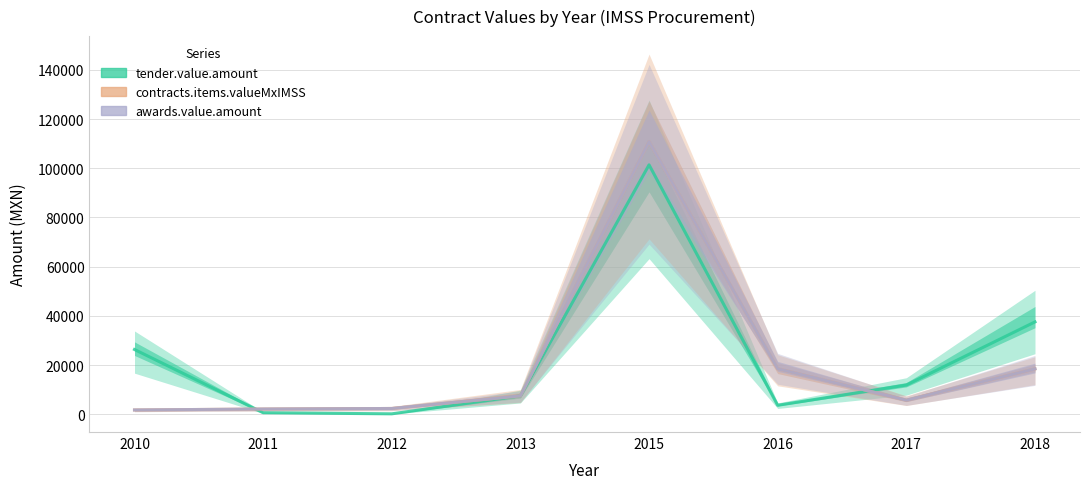

How many lines are shown in the chart?

3